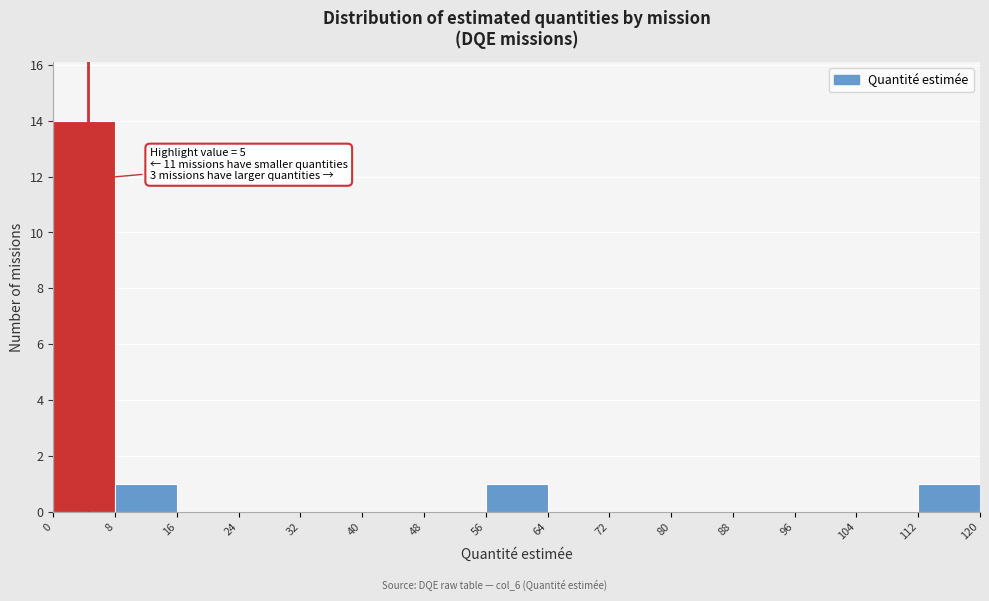

Which range on the x-axis has the tallest bar?

0 to 8